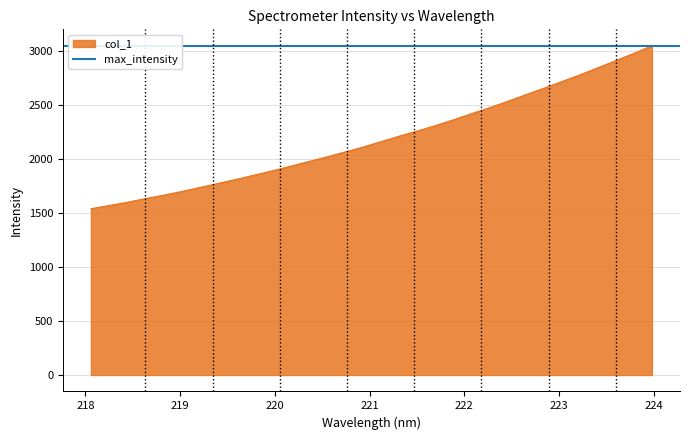

Where does the data first go above 2162?

221.1174